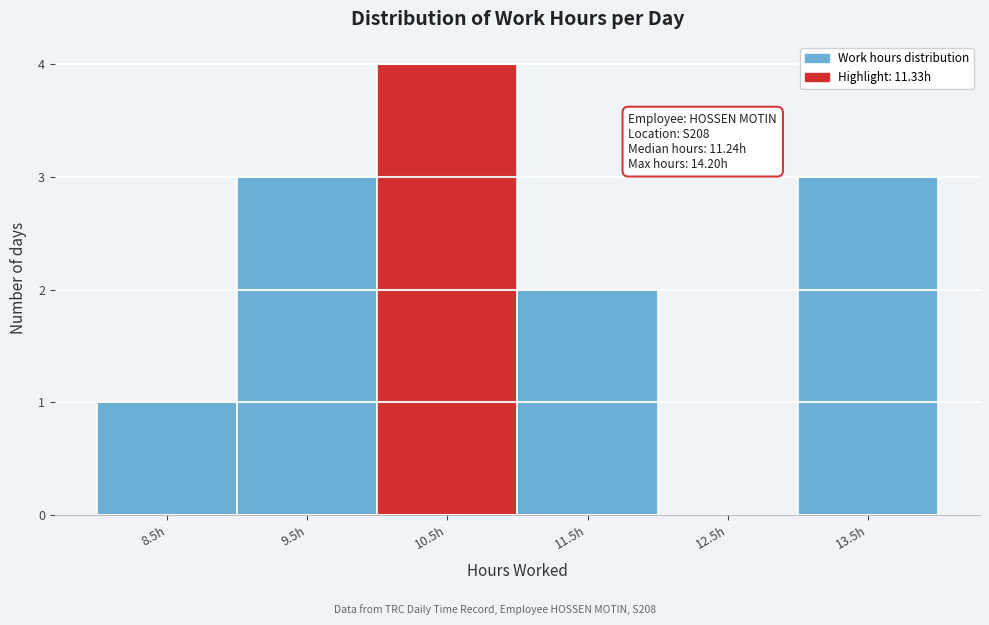

Reading right to left, list all the values displayed in this chart.

13.5h=3	12.5h=0	11.5h=2	10.5h=4	9.5h=3	8.5h=1